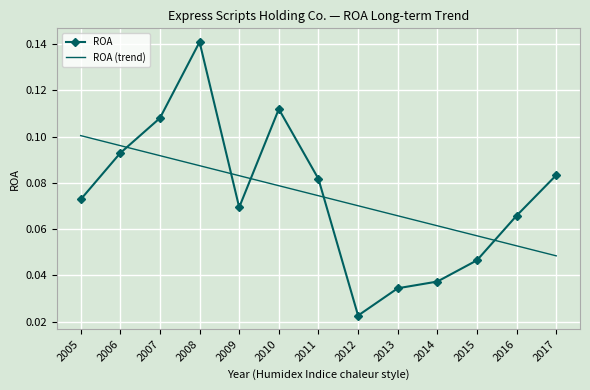

Rank the series by their maximum value, from highest to lowest.

ROA, ROA (trend)